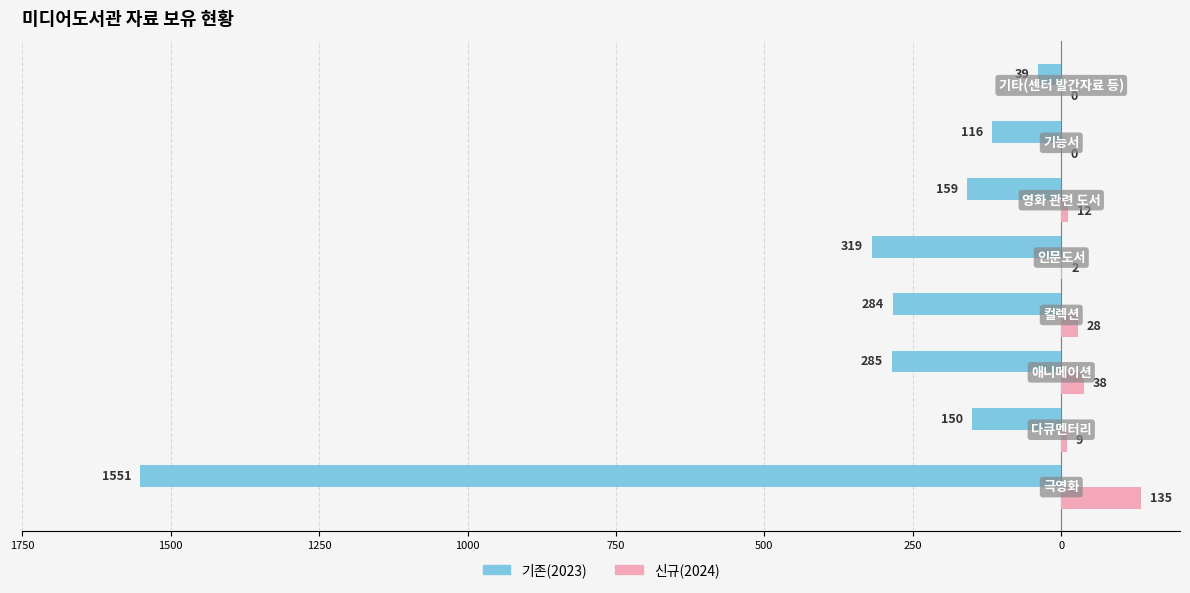

What are all the series names shown in the legend?

기존(2023), 신규(2024)